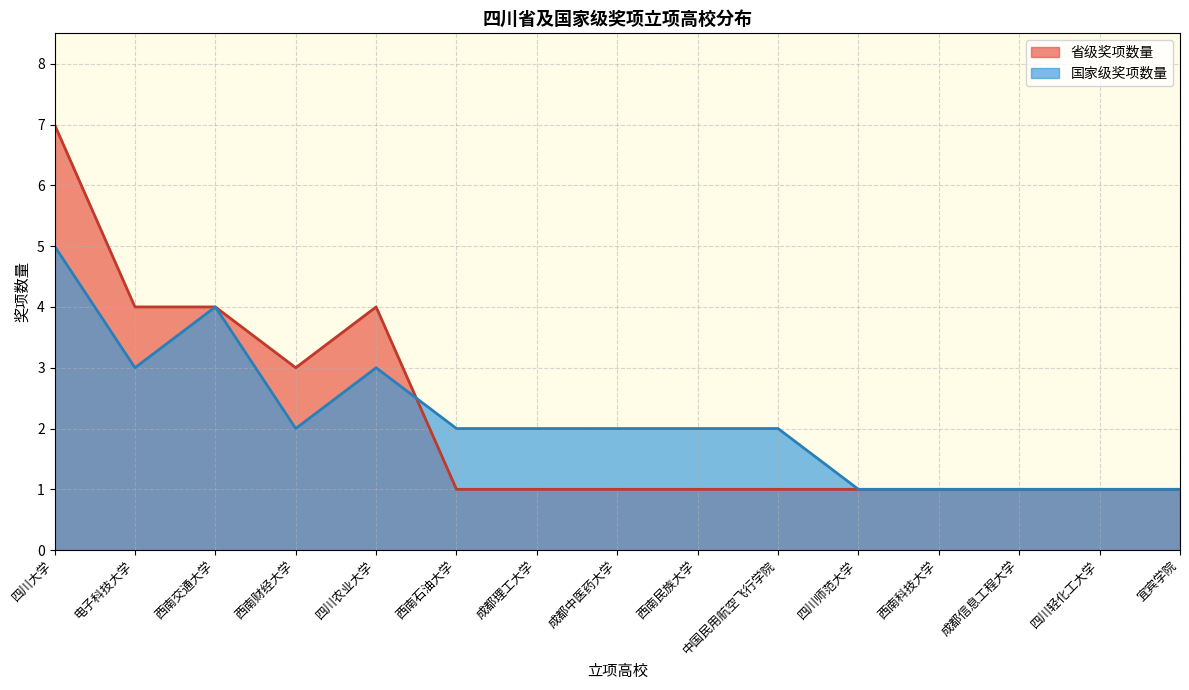

Reading right to left, transcribe all the data shown in this chart.

省级奖项数量: 宜宾学院=1	四川轻化工大学=1	成都信息工程大学=1	西南科技大学=1	四川师范大学=1	中国民用航空飞行学院=1	西南民族大学=1	成都中医药大学=1	成都理工大学=1	西南石油大学=1	四川农业大学=4	西南财经大学=3	西南交通大学=4	电子科技大学=4	四川大学=7
国家级奖项数量: 宜宾学院=1	四川轻化工大学=1	成都信息工程大学=1	西南科技大学=1	四川师范大学=1	中国民用航空飞行学院=2	西南民族大学=2	成都中医药大学=2	成都理工大学=2	西南石油大学=2	四川农业大学=3	西南财经大学=2	西南交通大学=4	电子科技大学=3	四川大学=5